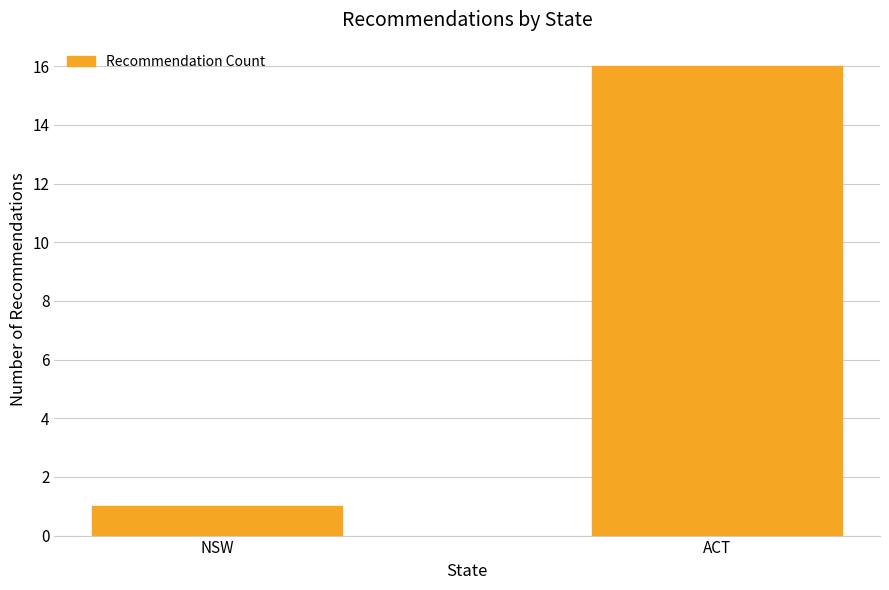

How many series are shown in this chart?

1